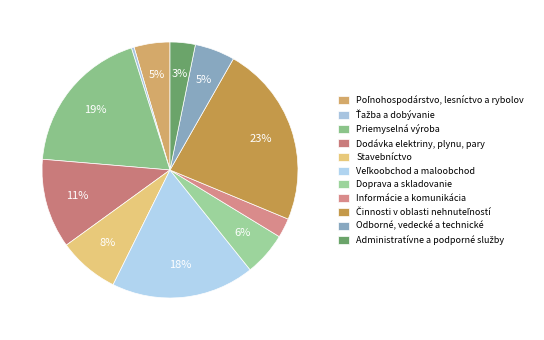

Is Činnosti v oblasti nehnuteľností the majority of the pie?

No